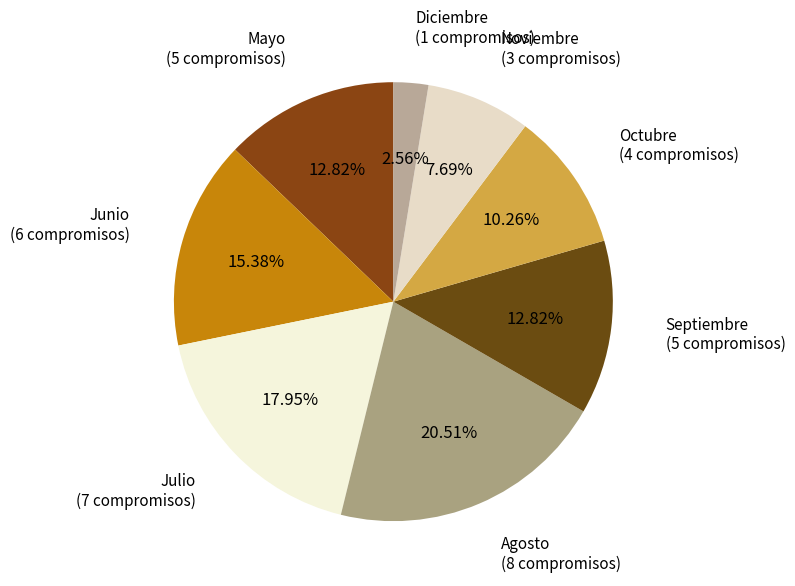

How many segments does this pie chart have?

8